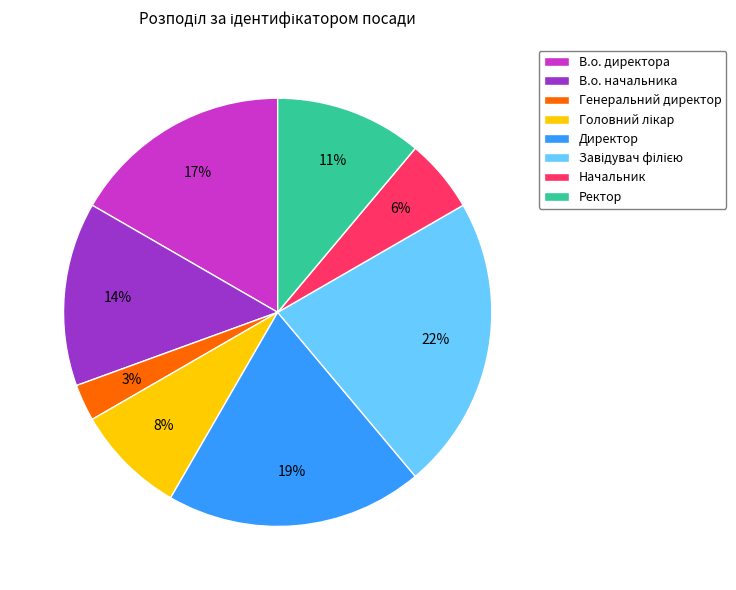

Combined, do Генеральний директор and В.о. начальника account for over 50%?

No